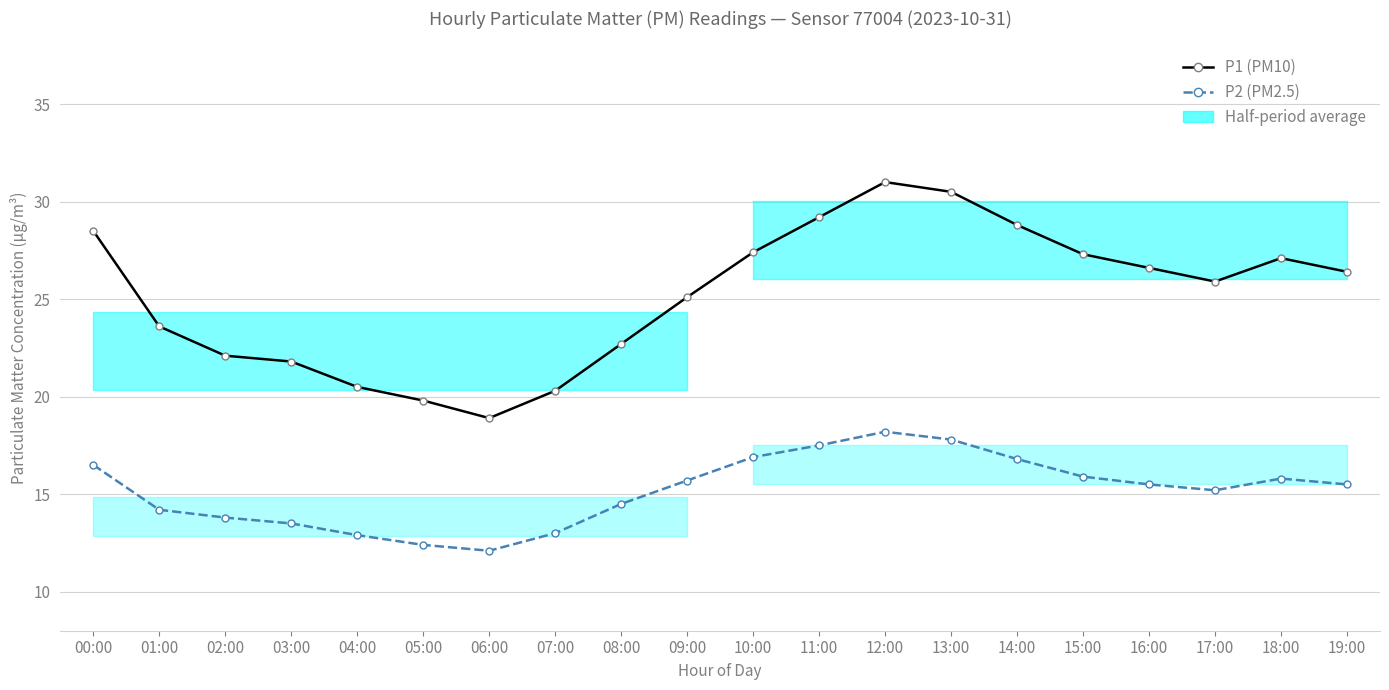

Is it true that P1 (PM10) equals 4.2 at 06:00?

False